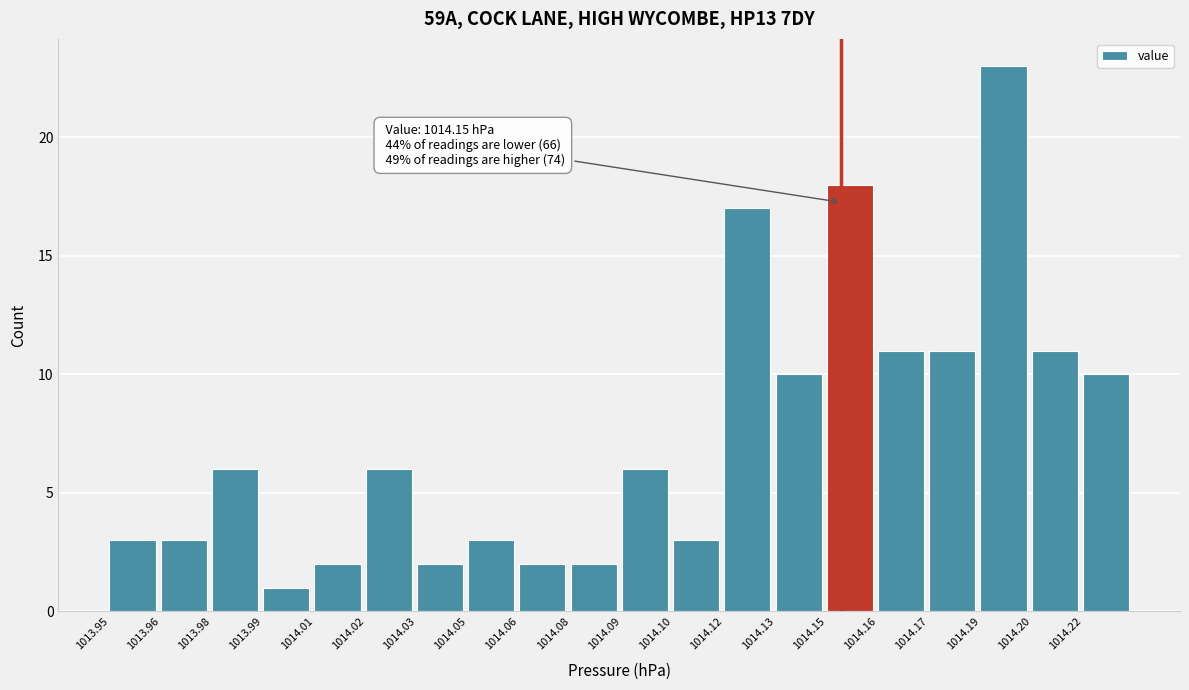

Reading right to left, list all the values displayed in this chart.

1014.22=10	1014.20=11	1014.19=23	1014.17=11	1014.16=11	1014.15=18	1014.13=10	1014.12=17	1014.10=3	1014.09=6	1014.08=2	1014.06=2	1014.05=3	1014.03=2	1014.02=6	1014.01=2	1013.99=1	1013.98=6	1013.96=3	1013.95=3